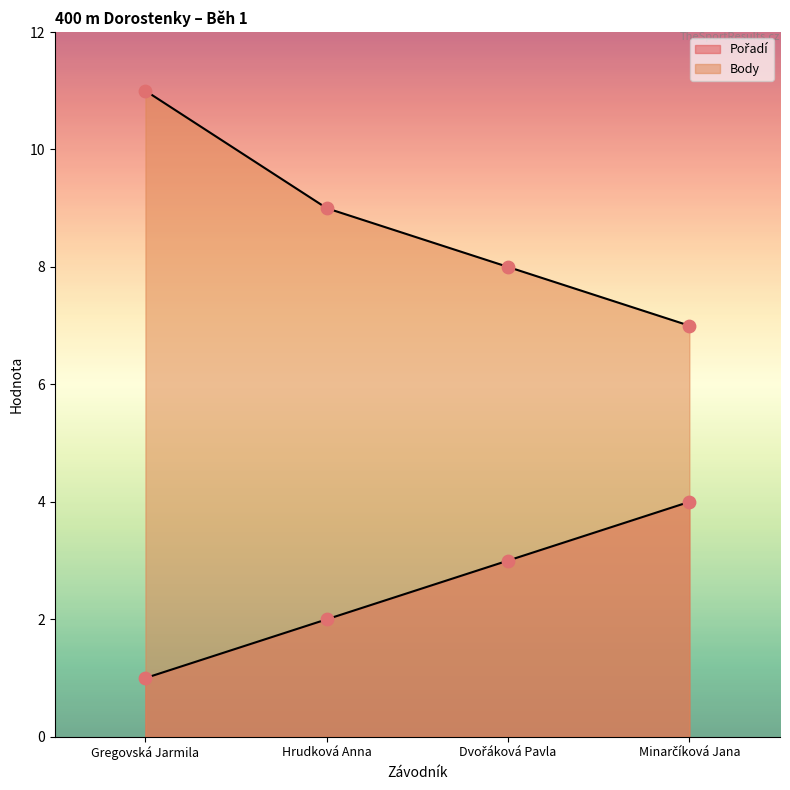

At which category is the sum across all series the highest?

Gregovská Jarmila